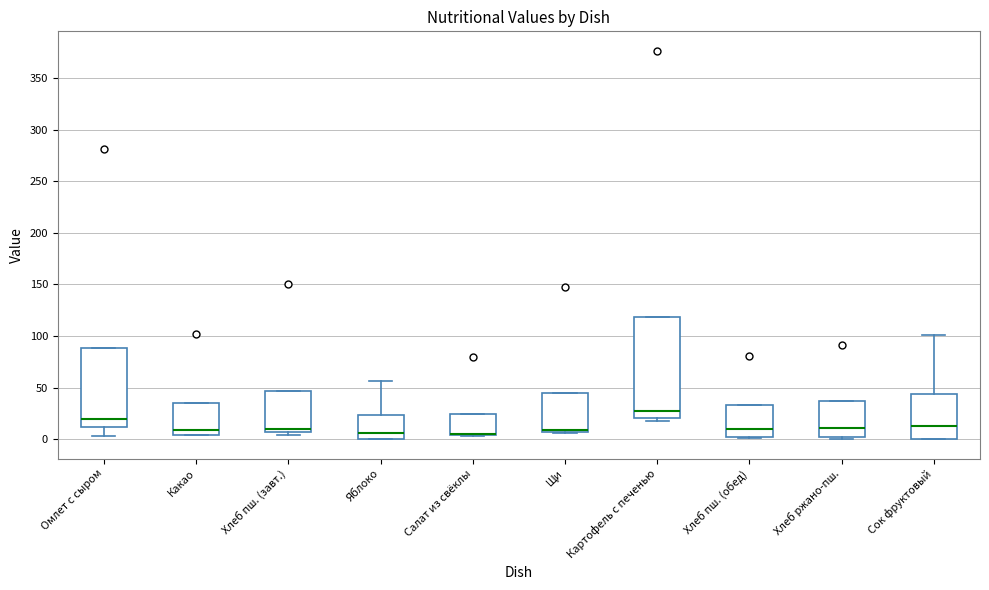

Reading left to right, read every box against the y-axis: the position of its median line, the range the box covers, and the ends of its whiskers. The values are not printed on the chart, so give them approximately, as read against the axis.

Омлет с сыром: median 20, box 10 to 90, whiskers 5 to 90
Какао: median 10, box 5 to 35, whiskers 5 to 35
Хлеб пш. (завт.): median 10, box 5 to 45, whiskers 5 (just below the box's lower edge) to 45
Яблоко: median 5, box 0 to 25, whiskers 0 to 55
Салат из свёклы: median 5 (drawn on the box's lower edge), box 5 to 25, whiskers 5 to 25
Щи: median 10, box 5 to 45, whiskers 5 to 45
Картофель с печенью: median 25, box 20 to 120, whiskers 20 (just below the box's lower edge) to 120
Хлеб пш. (обед): median 10, box 0 to 35, whiskers 0 to 35
Хлеб ржано-пш.: median 10, box 0 to 35, whiskers 0 (just below the box's lower edge) to 35
Сок фруктовый: median 15, box 0 to 45, whiskers 0 to 100